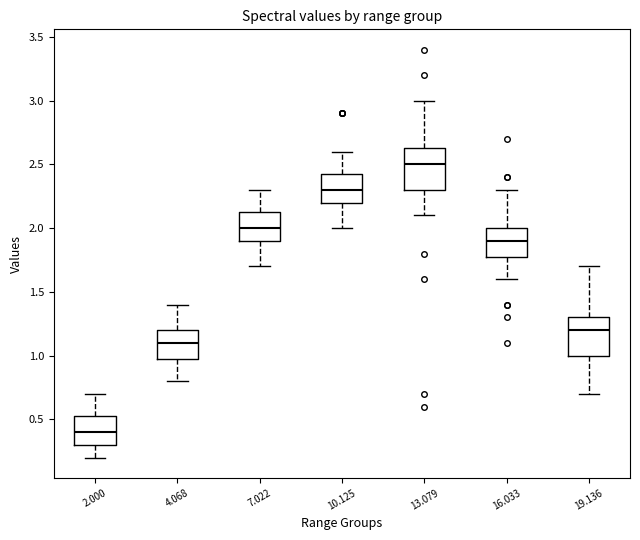

Where does the lower whisker of the box at x = 2.000 end on the y-axis? The values are not printed on the chart, so give them approximately, as read against the axis.

0.20